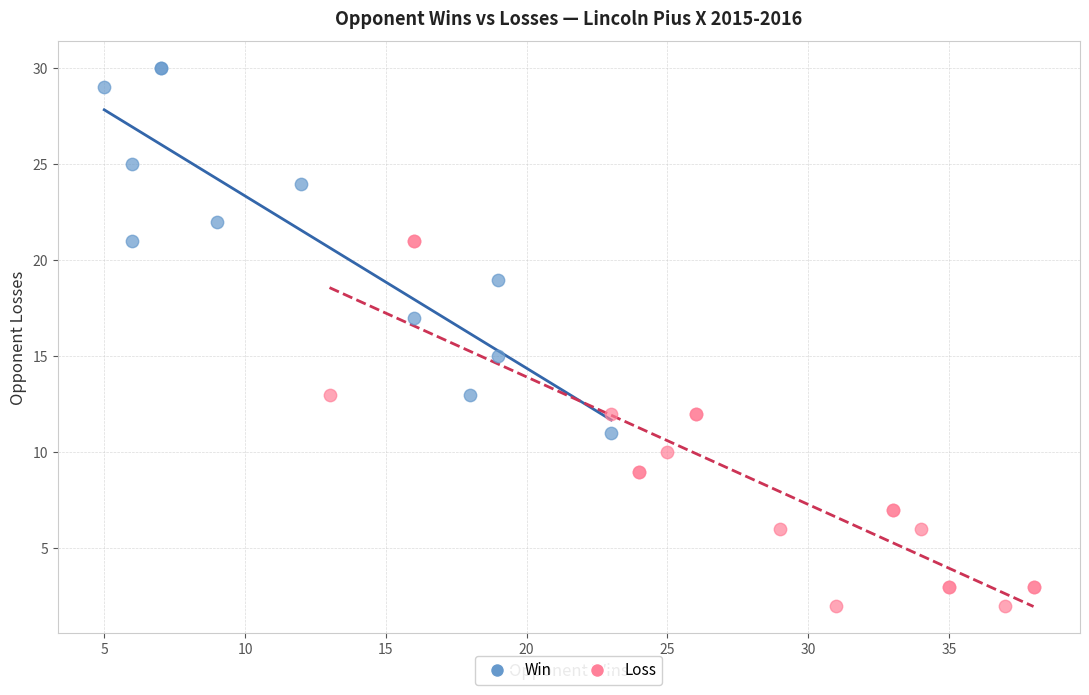

Which series reaches the maximum Y coordinate?

Win